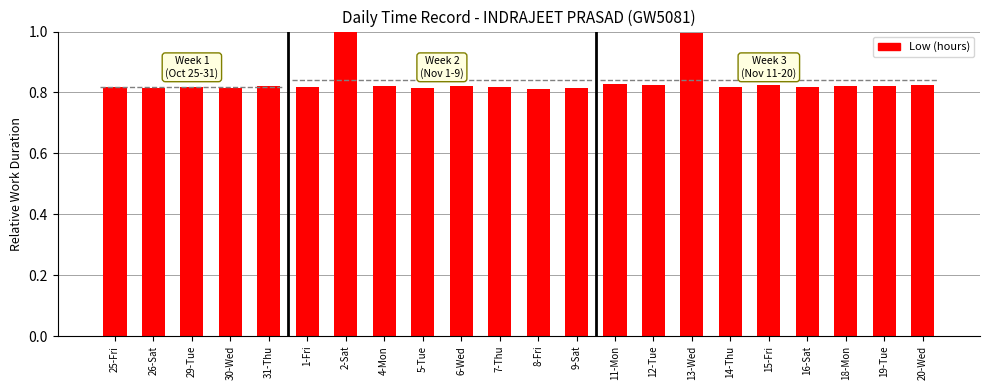

What is the value of the 17th bar from the left?

0.8